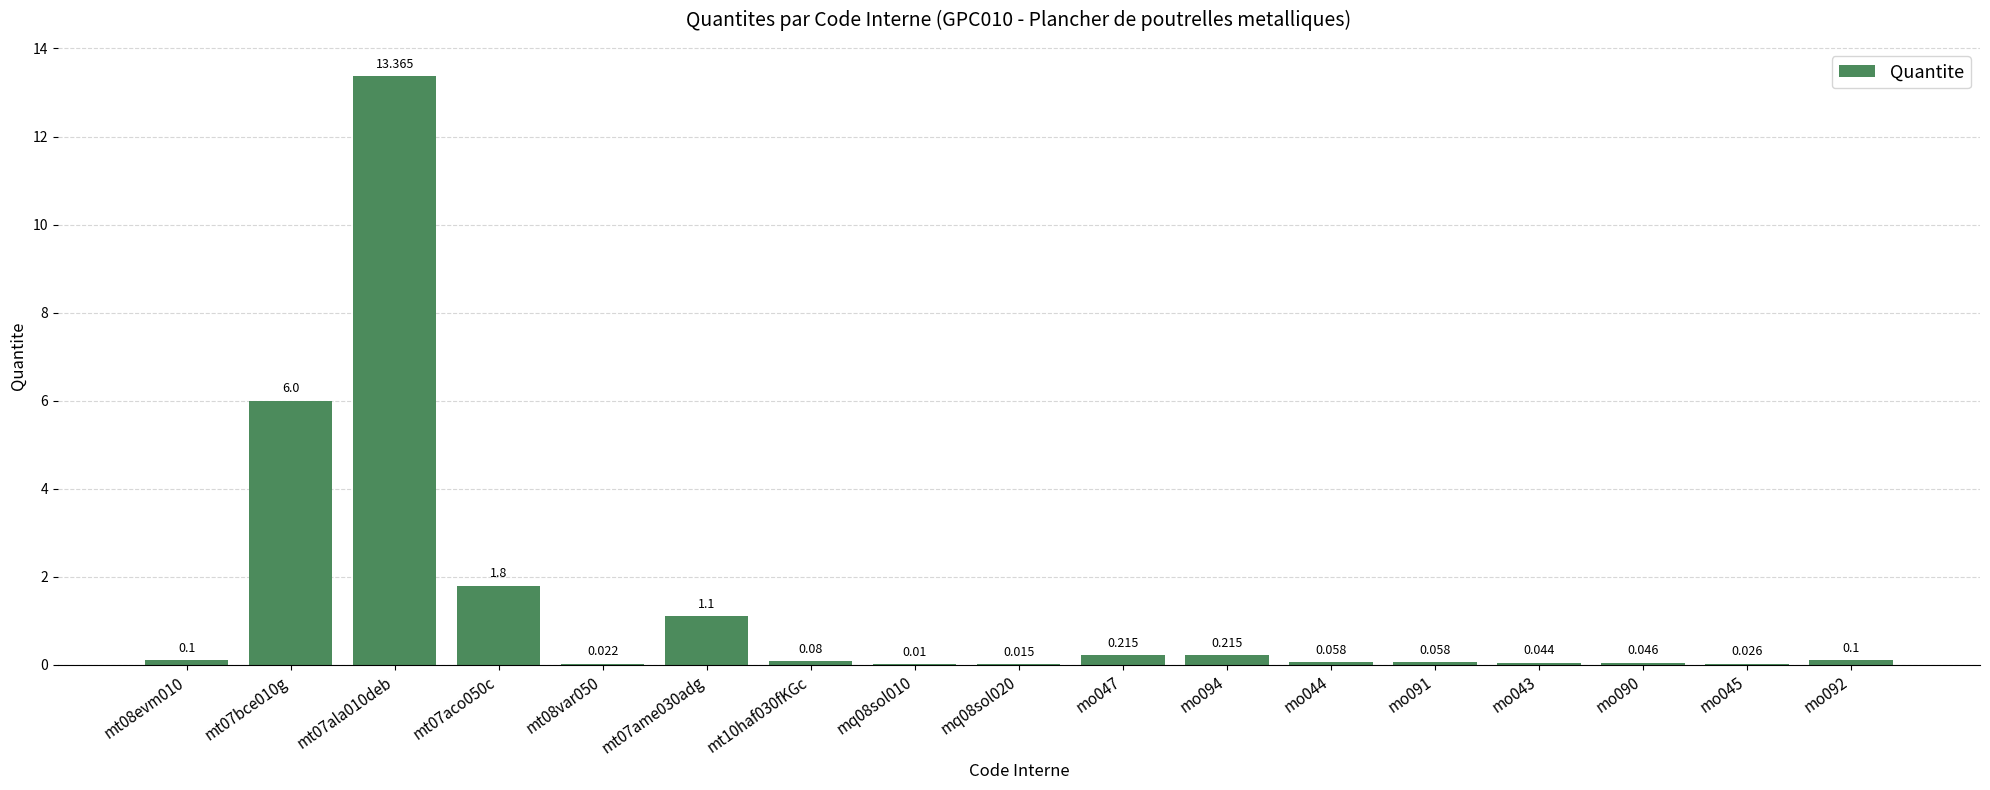

What is the sum of the values at mo043 and mo047?

0.3